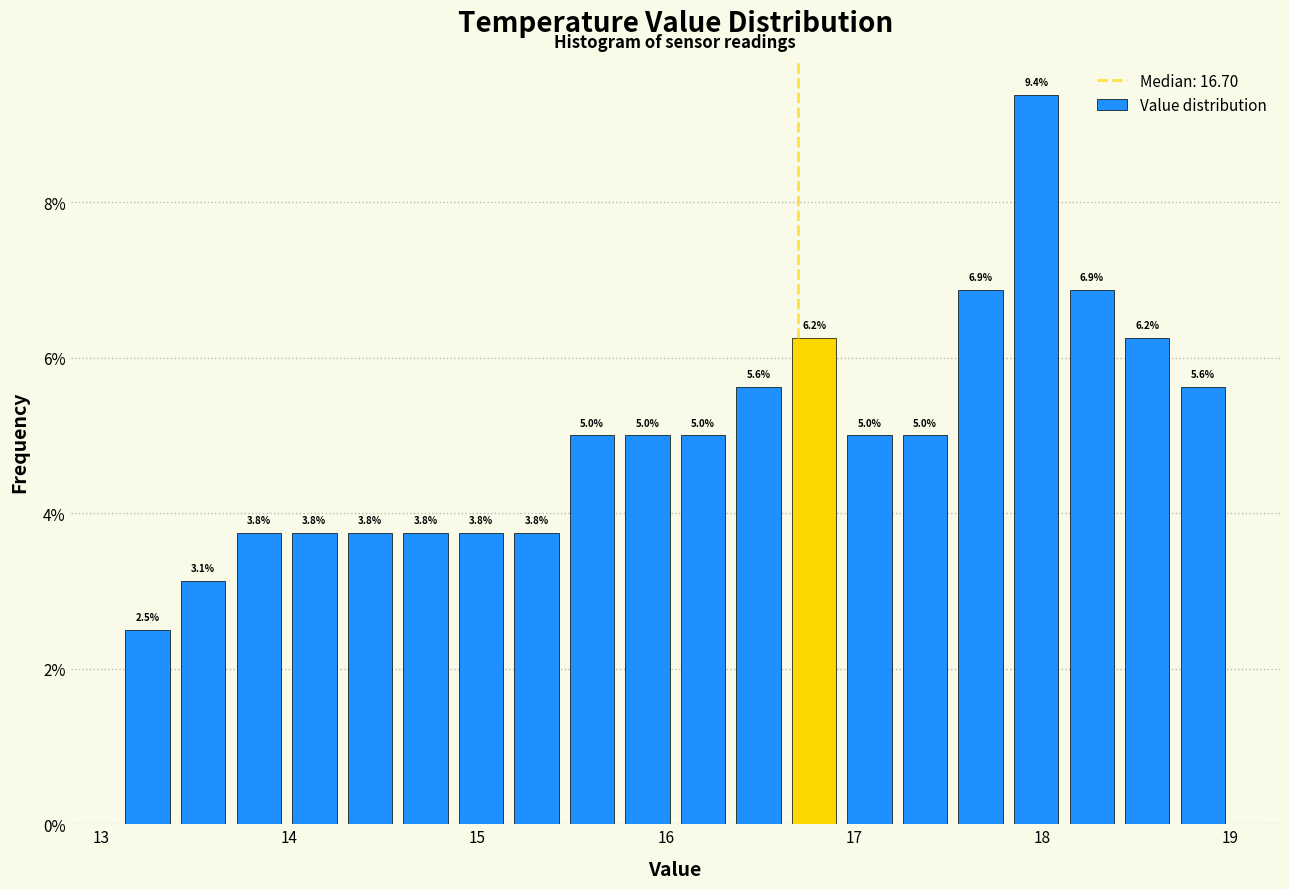

Read against the x-axis, roughly where is the centre of the tallest bar?

18.0